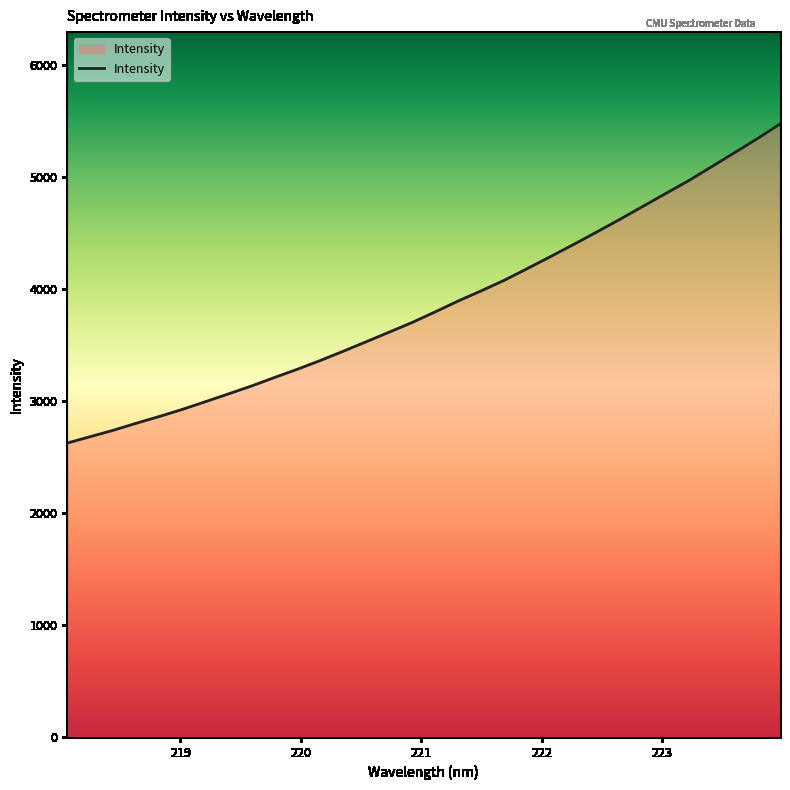

What is the difference between the maximum and minimum values?

2847.0